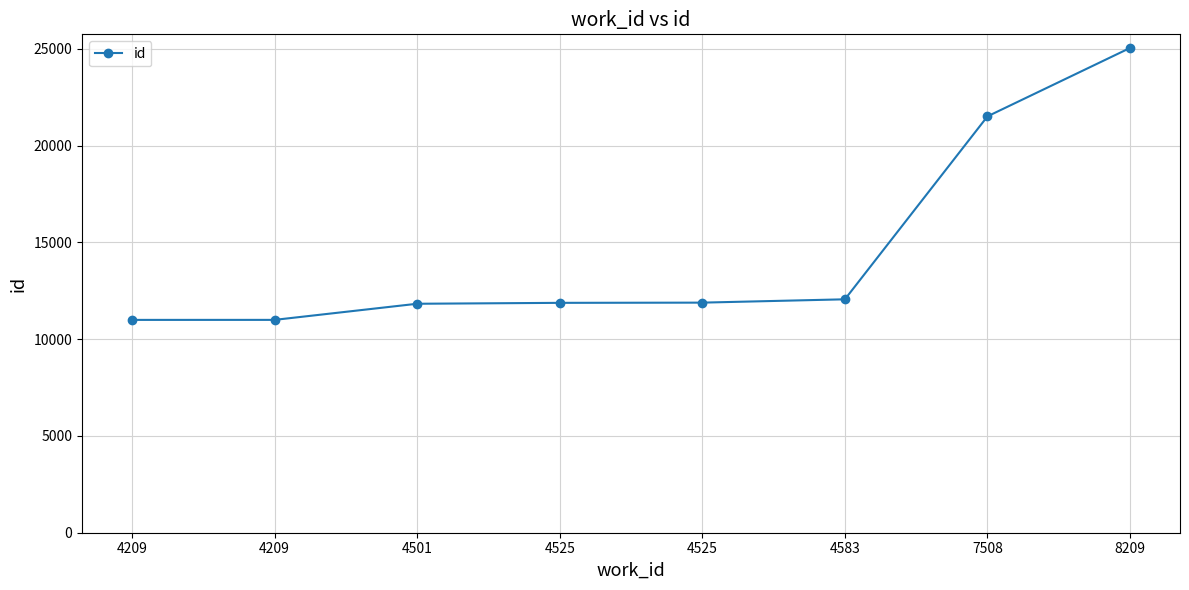

How many data points are less than 11889?

4